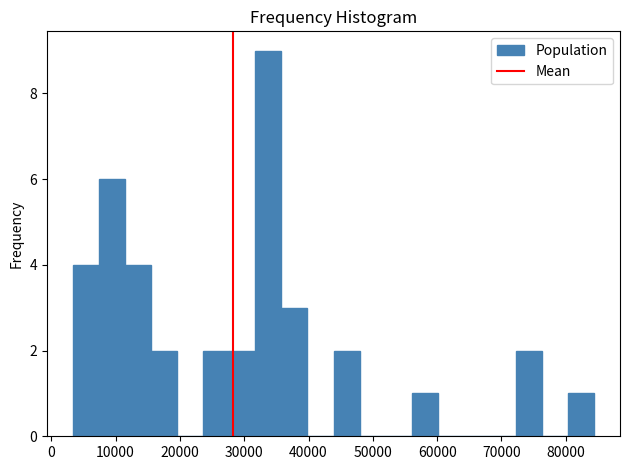

Over which range of the x-axis is the bar tallest?

32000 to 36000